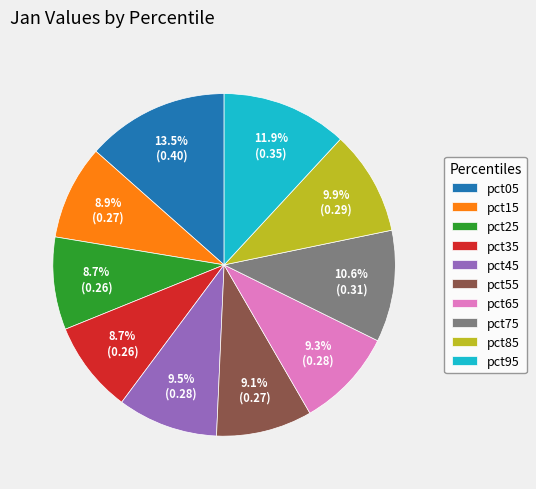

What is the total percentage of pct65 and pct05?

22.8%